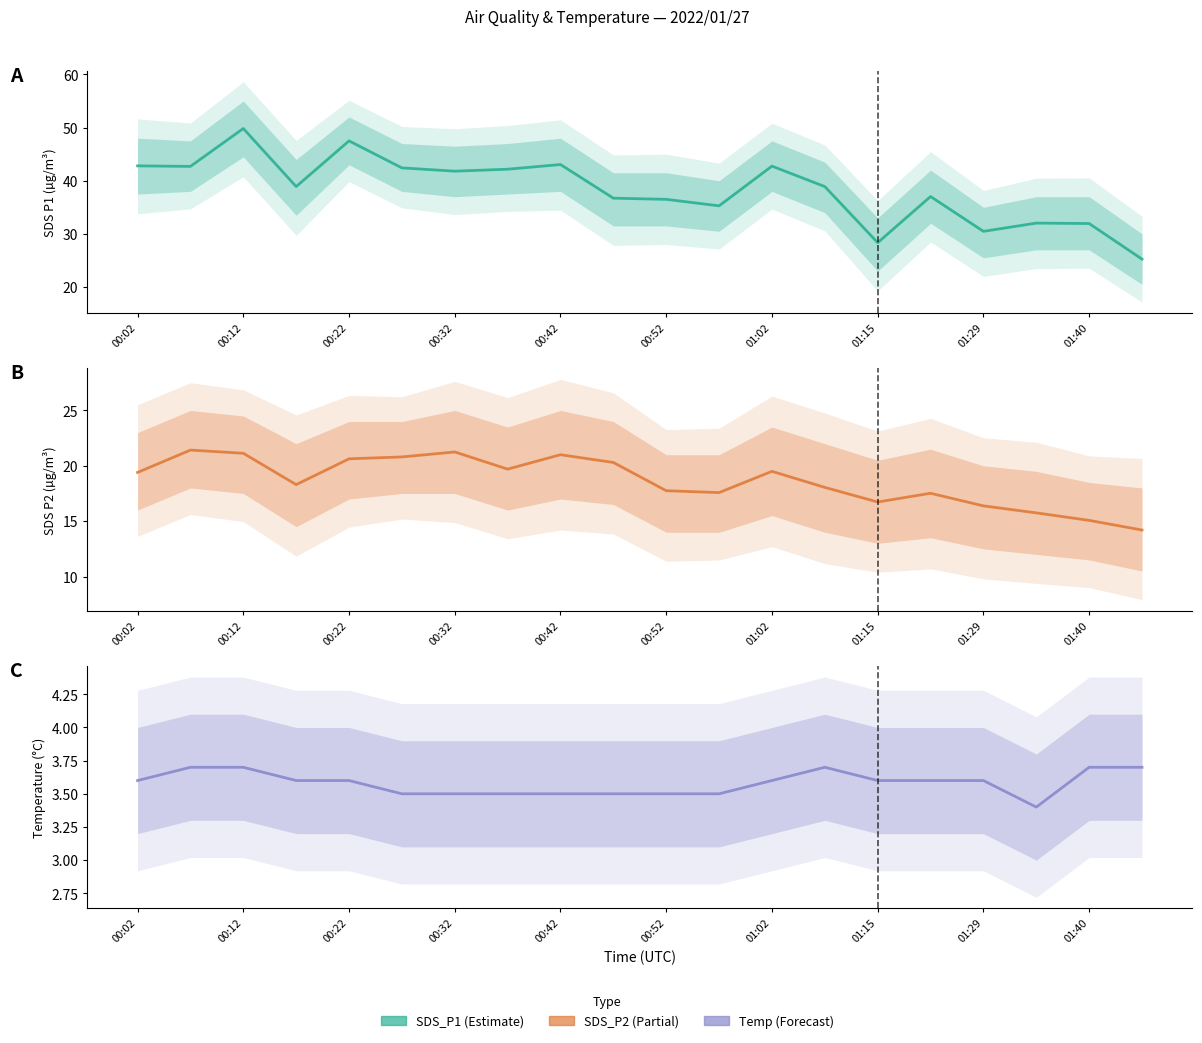

What is the sum of the SDS_P1 values at 14 and 19?

53.6